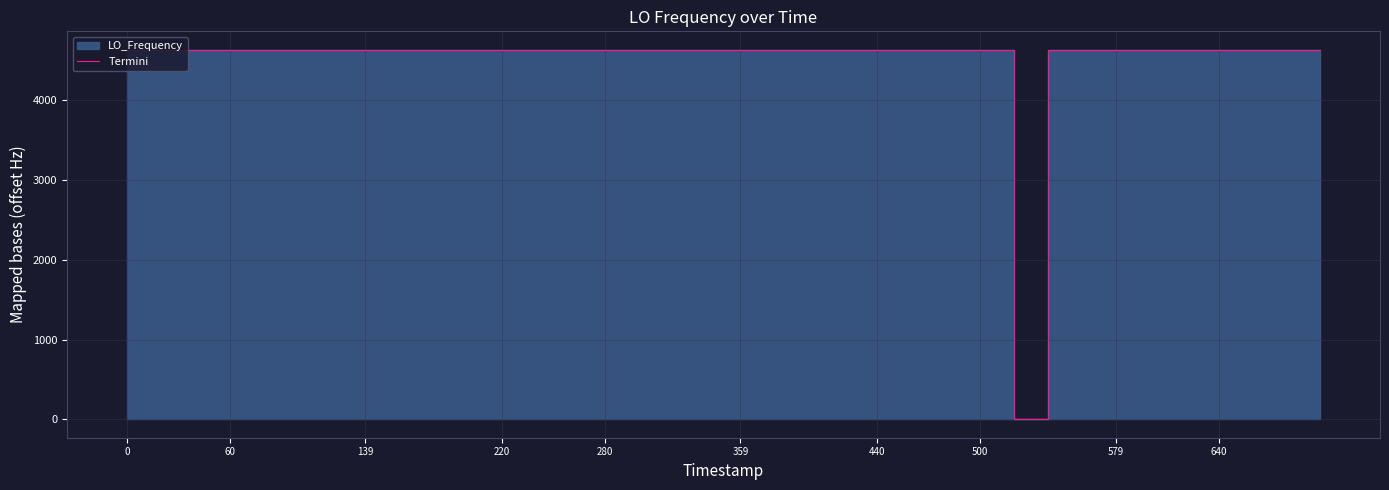

Reading left to right, extract all data points from this chart.

4633.7	4632.0	4631.3	4631.3	4633.9	4631.2	4632.5	4632.0	4630.6	4631.0	4627.9	4629.6	4631.8	4629.6	4631.4	4631.4	4632.1	4630.8	4633.2	4635.8	4634.0	4635.7	4633.4	4633.4	4634.7	4635.6	4633.4	4633.4	4631.7	0.0	4631.6	4631.2	4634.1	4634.2	4634.2	4631.6	4633.5	4634.0	4631.6	4629.5